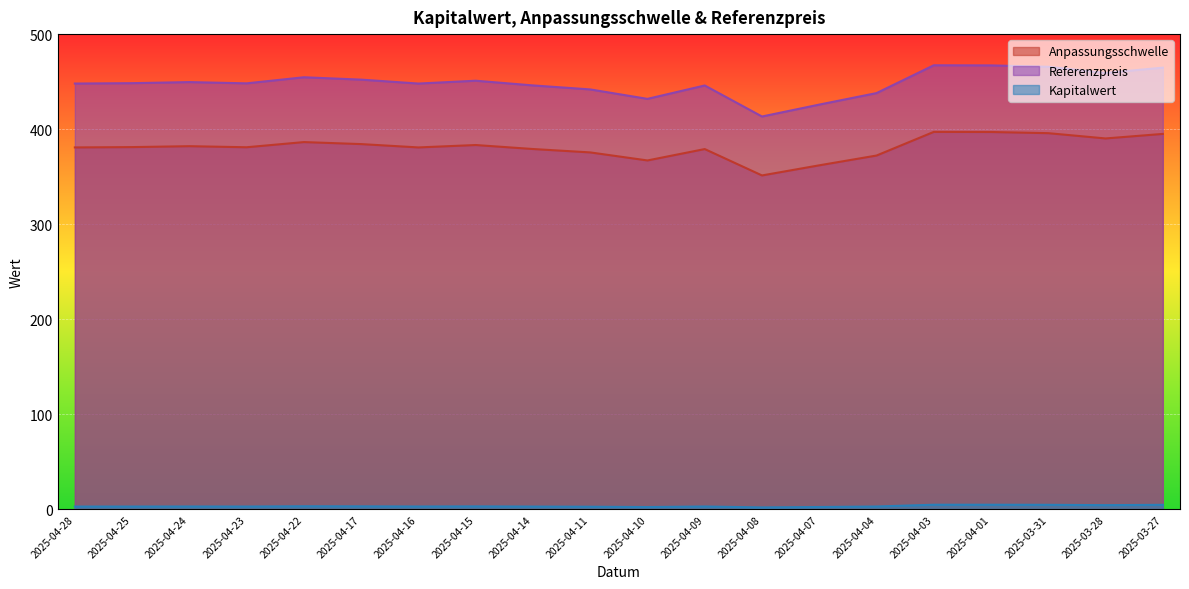

What is the average value of the Referenzpreis series?

448.3